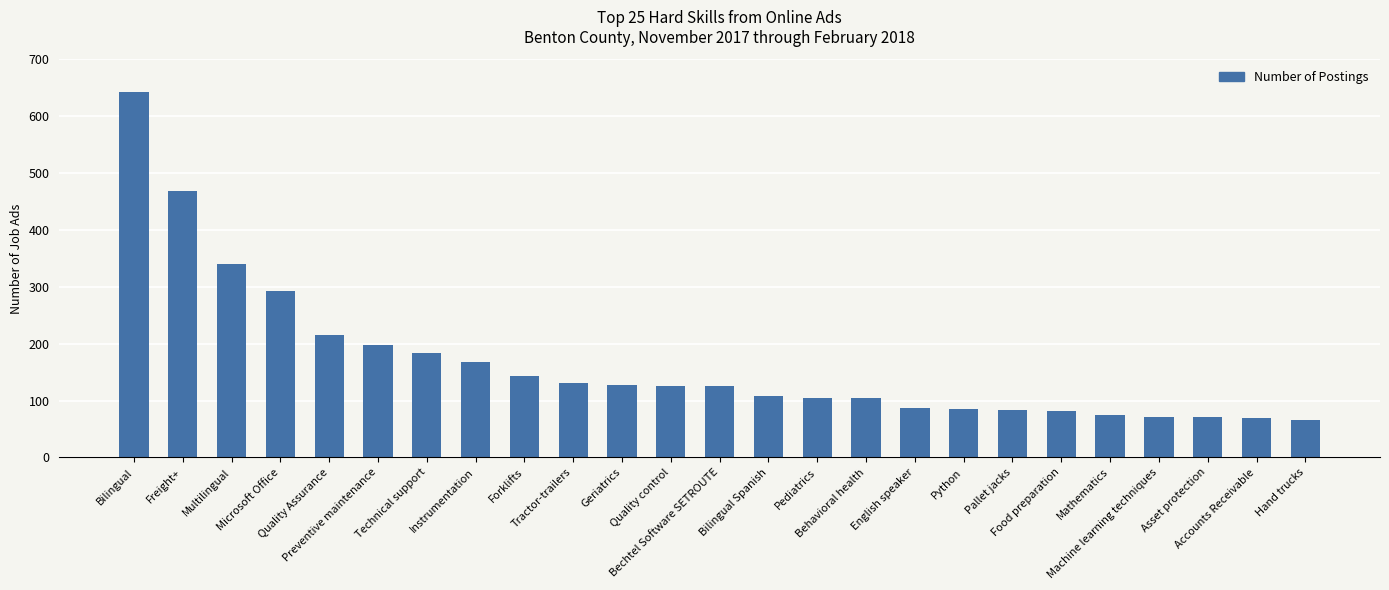

What is the label of the 16th bar from the left?

Behavioral health